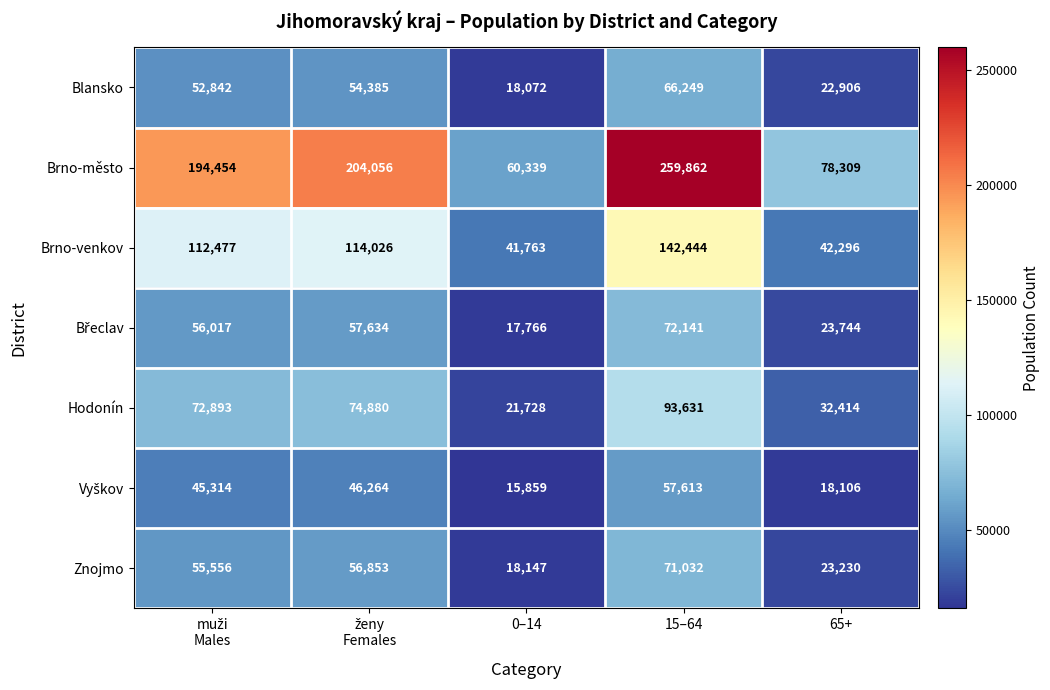

The value of Blansko at 65+ is 22906. True or false?

True